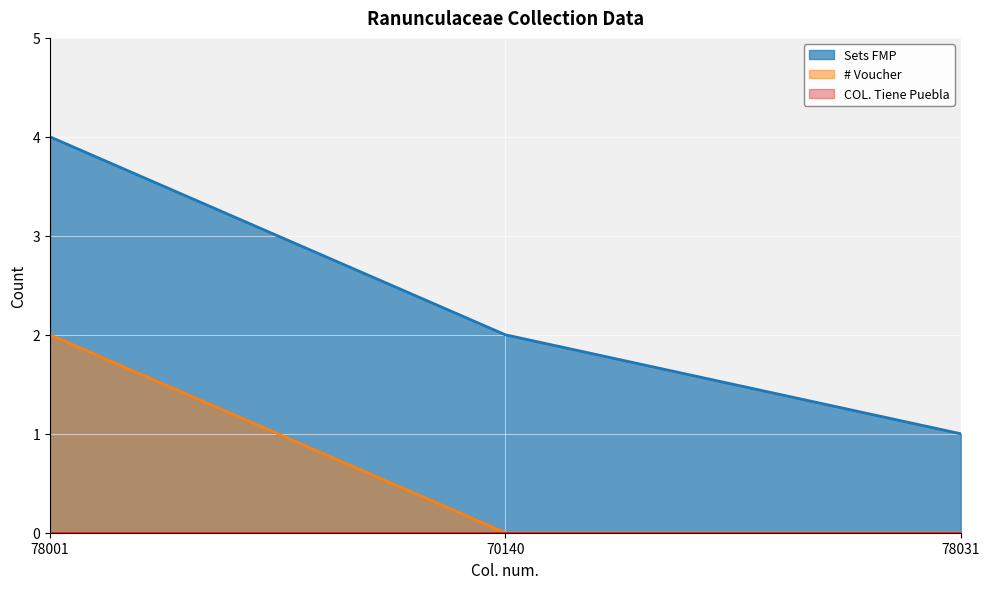

What is the approximate value of Sets FMP at 78031?

1